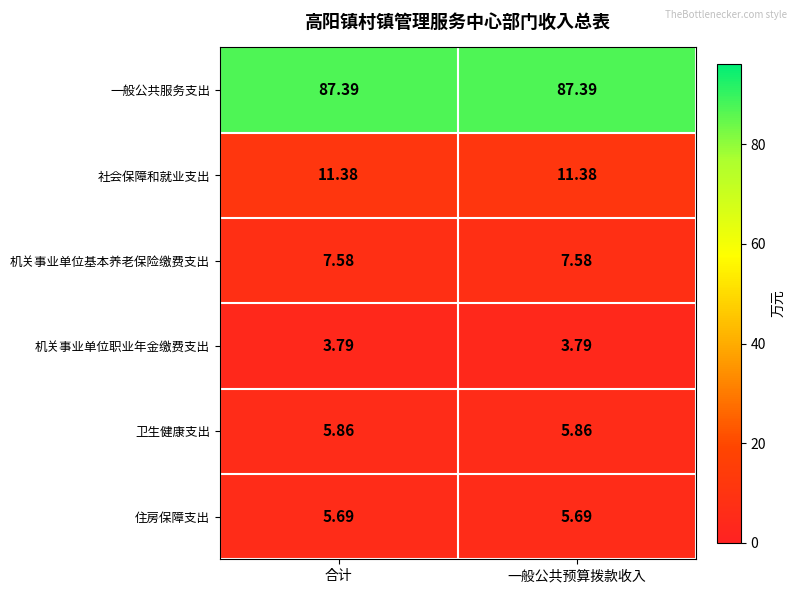

At 合计, list the series in order from largest to smallest.

一般公共服务支出, 社会保障和就业支出, 机关事业单位基本养老保险缴费支出, 卫生健康支出, 住房保障支出, 机关事业单位职业年金缴费支出